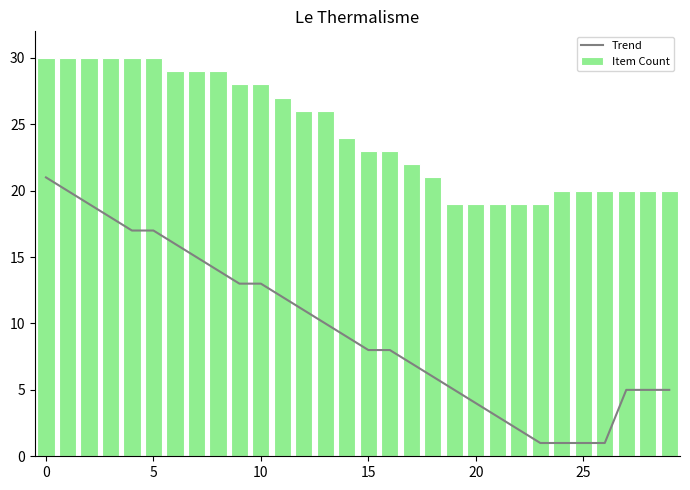

List the series in order of their overall mean, highest first.

Item Count, Trend